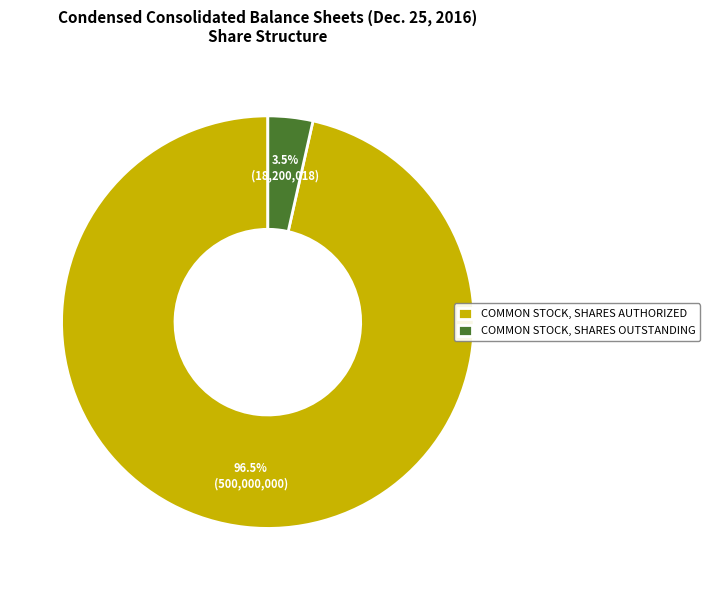

Which category has the biggest portion of the pie?

COMMON STOCK, SHARES AUTHORIZED